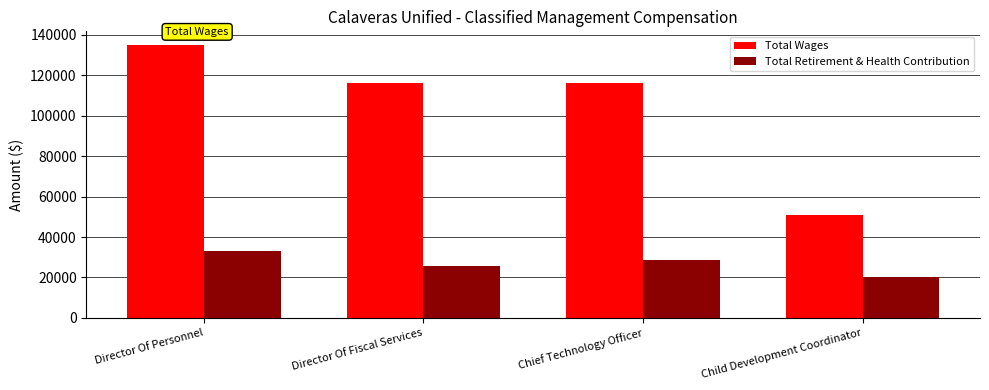

How many values in the Total Retirement & Health Contribution series are below 28463?

2